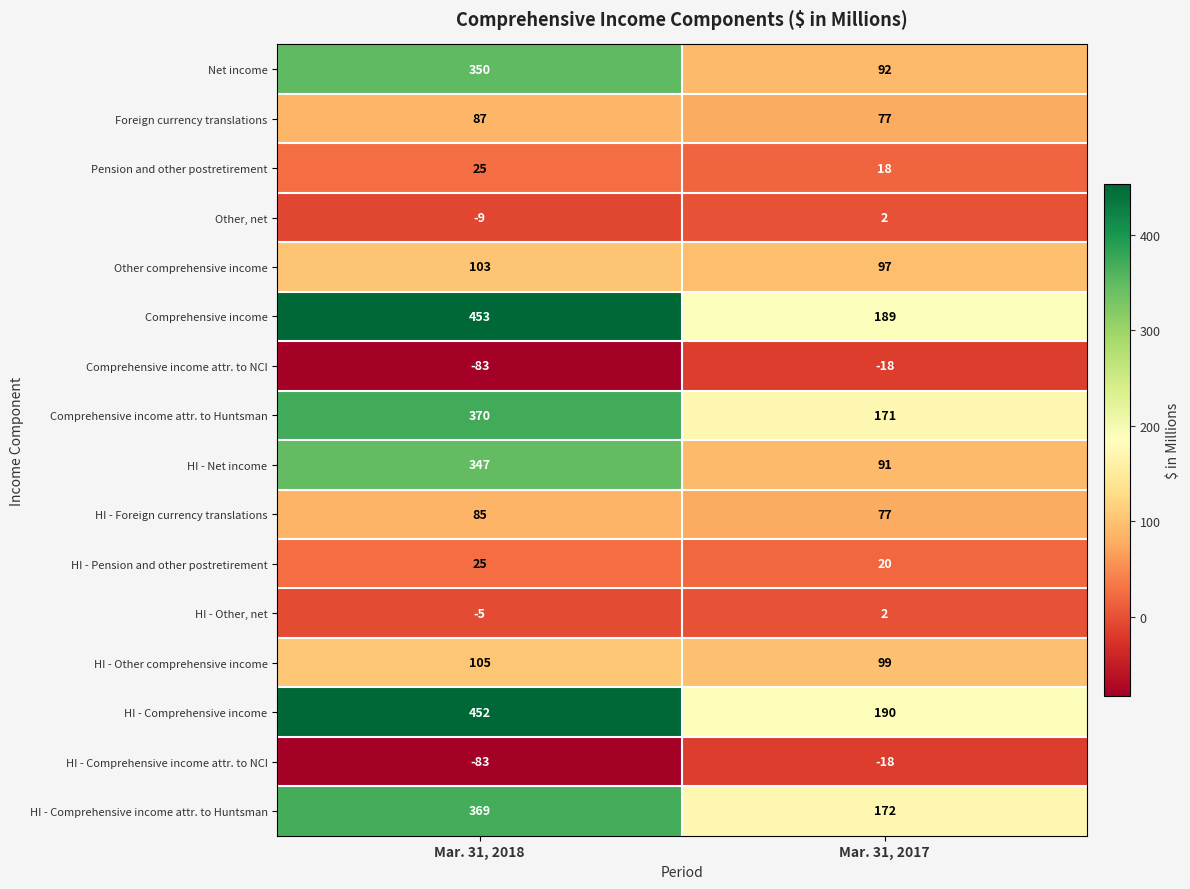

What is the maximum value shown in the chart?

453